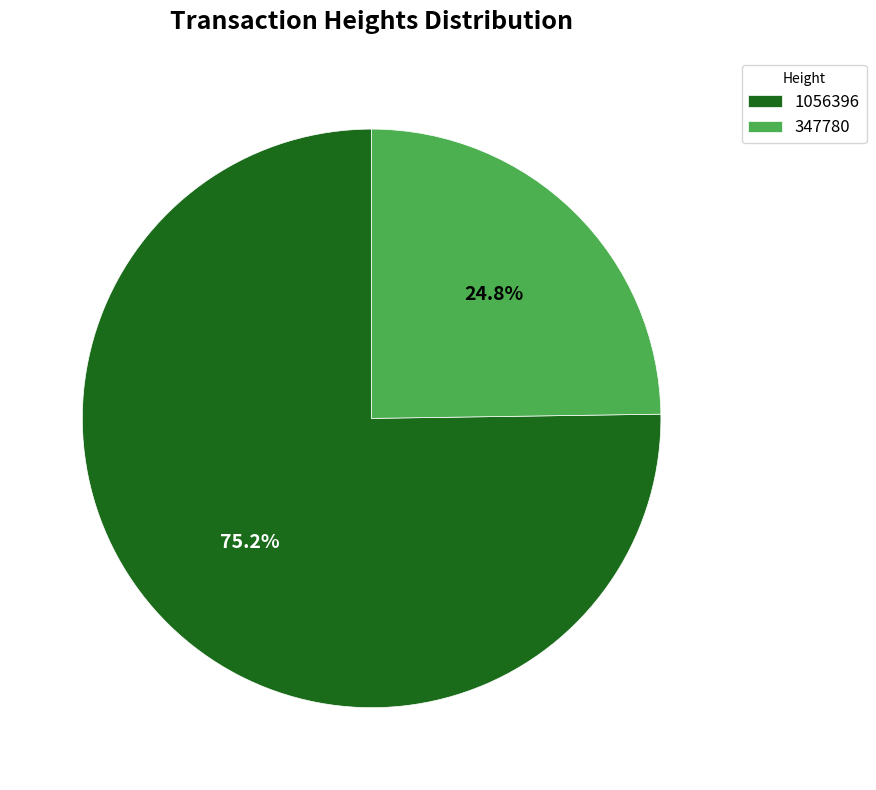

How many segments does this pie chart have?

2